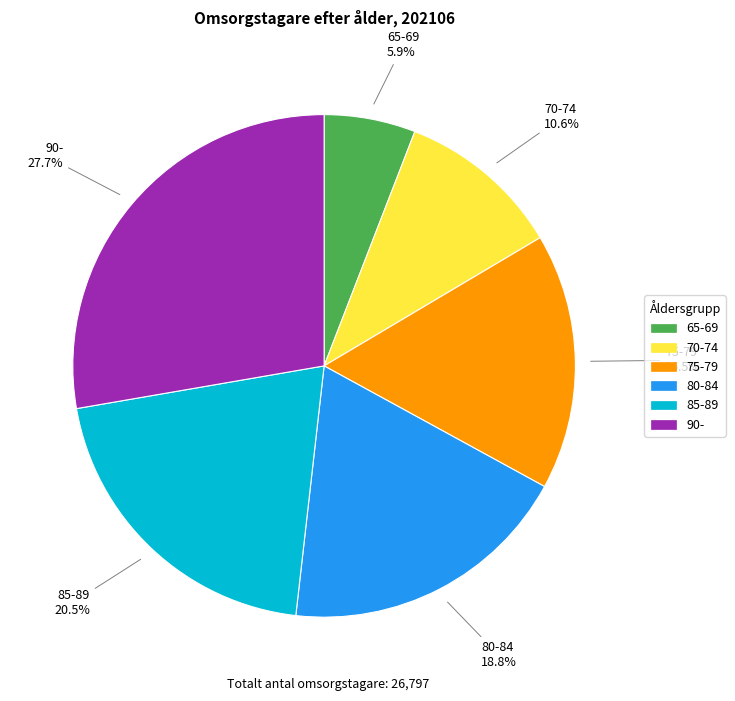

What percentage do 70-74 and 90- together represent?

38.3%